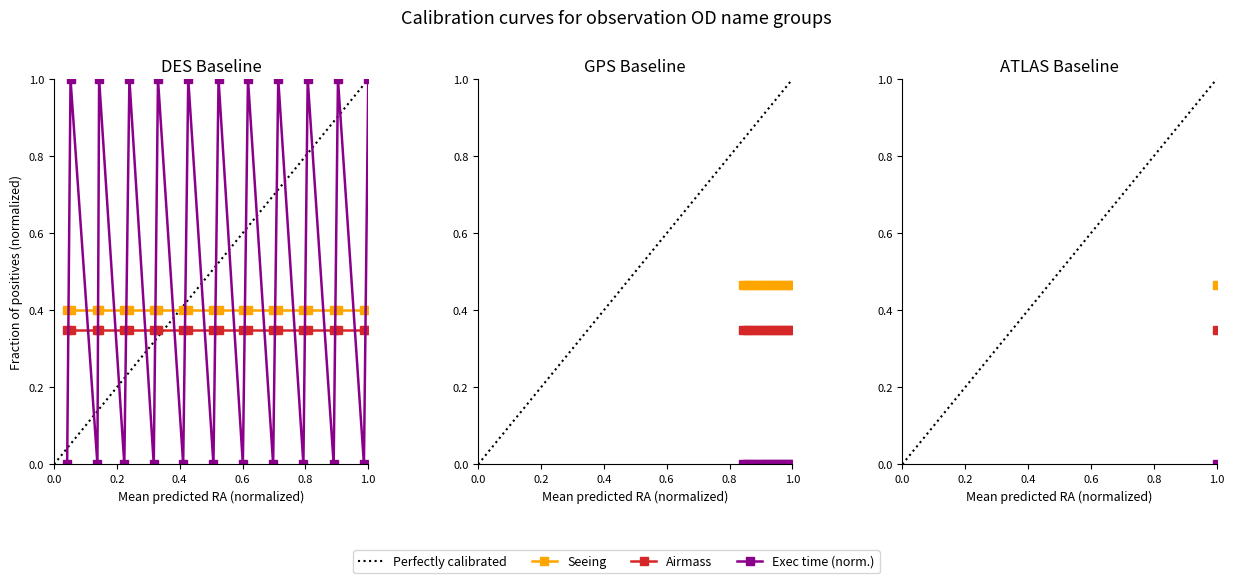

Does the chart display data point markers on the line(s)?

Yes